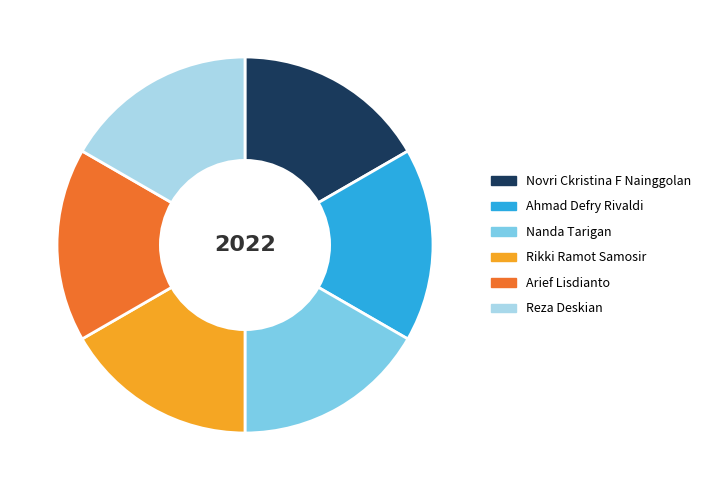

Approximately how many times larger is the value at Reza Deskian compared to Ahmad Defry Rivaldi?

1.0